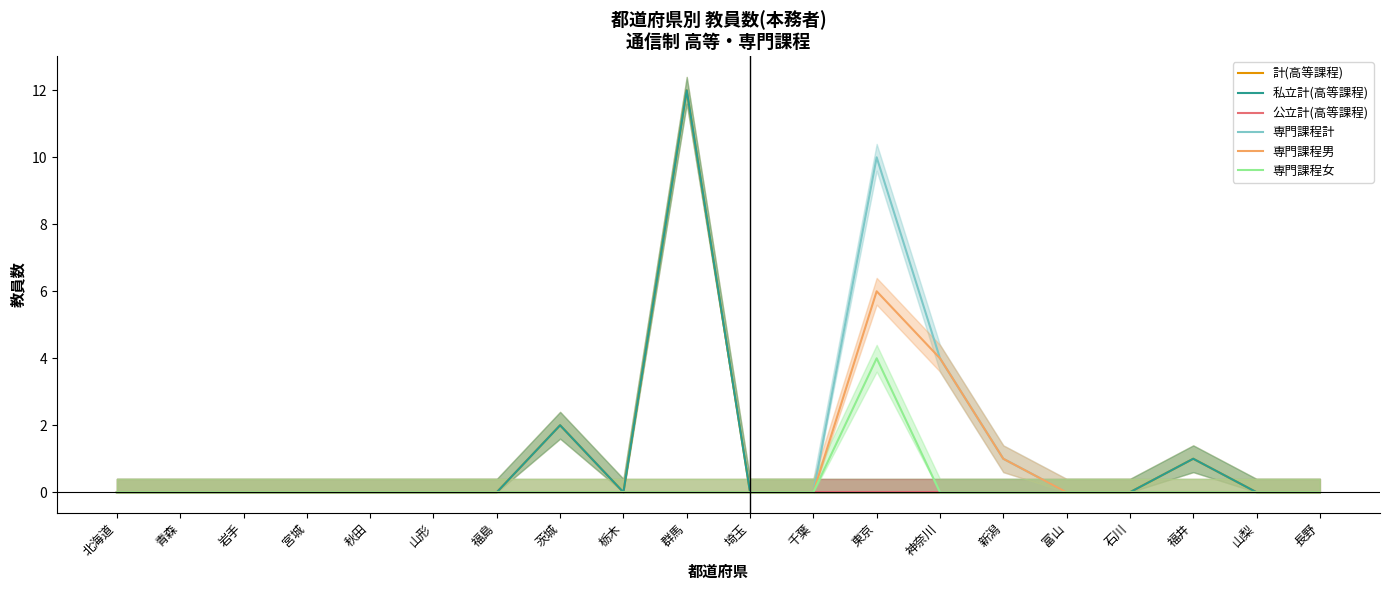

Reading left to right, list all the values displayed in this chart.

計(高等課程): 北海道=0	青森=0	岩手=0	宮城=0	秋田=0	山形=0	福島=0	茨城=2	栃木=0	群馬=12	埼玉=0	千葉=0	東京=0	神奈川=0	新潟=0	富山=0	石川=0	福井=1	山梨=0	長野=0
私立計(高等課程): 北海道=0	青森=0	岩手=0	宮城=0	秋田=0	山形=0	福島=0	茨城=2	栃木=0	群馬=12	埼玉=0	千葉=0	東京=0	神奈川=0	新潟=0	富山=0	石川=0	福井=1	山梨=0	長野=0
公立計(高等課程): 北海道=0	青森=0	岩手=0	宮城=0	秋田=0	山形=0	福島=0	茨城=0	栃木=0	群馬=0	埼玉=0	千葉=0	東京=0	神奈川=0	新潟=0	富山=0	石川=0	福井=0	山梨=0	長野=0
専門課程計: 北海道=0	青森=0	岩手=0	宮城=0	秋田=0	山形=0	福島=0	茨城=0	栃木=0	群馬=0	埼玉=0	千葉=0	東京=10	神奈川=4	新潟=1	富山=0	石川=0	福井=0	山梨=0	長野=0
専門課程男: 北海道=0	青森=0	岩手=0	宮城=0	秋田=0	山形=0	福島=0	茨城=0	栃木=0	群馬=0	埼玉=0	千葉=0	東京=6	神奈川=4	新潟=1	富山=0	石川=0	福井=0	山梨=0	長野=0
専門課程女: 北海道=0	青森=0	岩手=0	宮城=0	秋田=0	山形=0	福島=0	茨城=0	栃木=0	群馬=0	埼玉=0	千葉=0	東京=4	神奈川=0	新潟=0	富山=0	石川=0	福井=0	山梨=0	長野=0